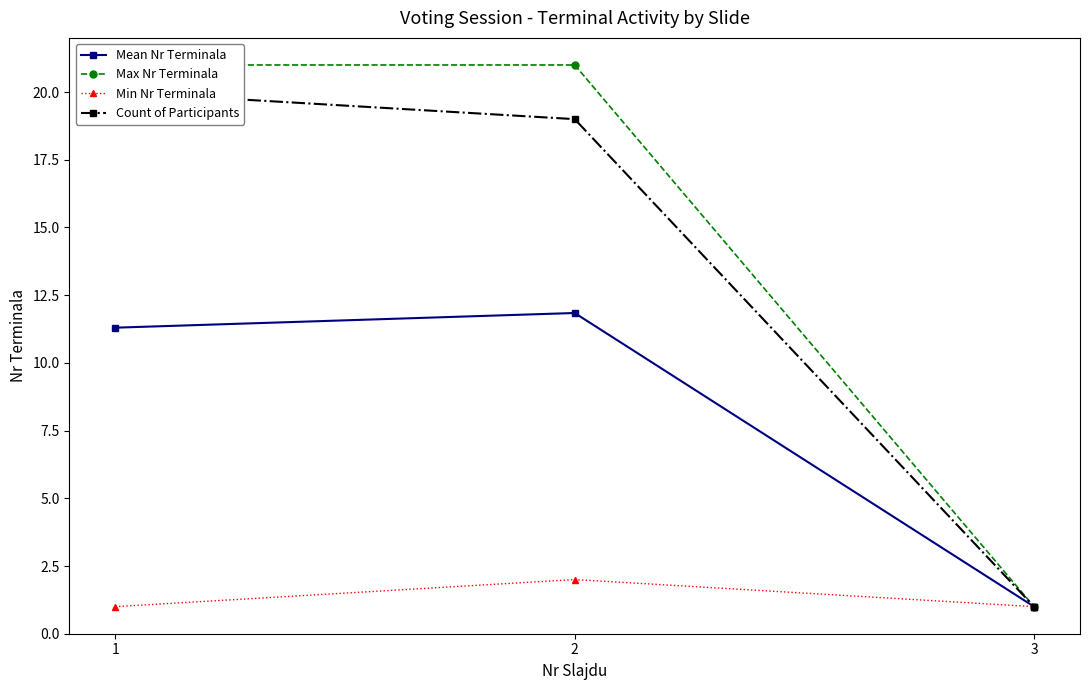

Which series has the widest spread of values?

Max Nr Terminala